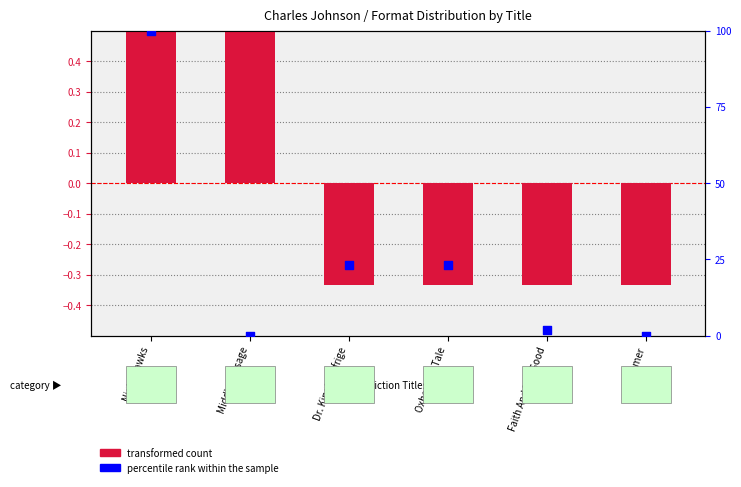

What is the total value across all series at Night Hawks?

100.7